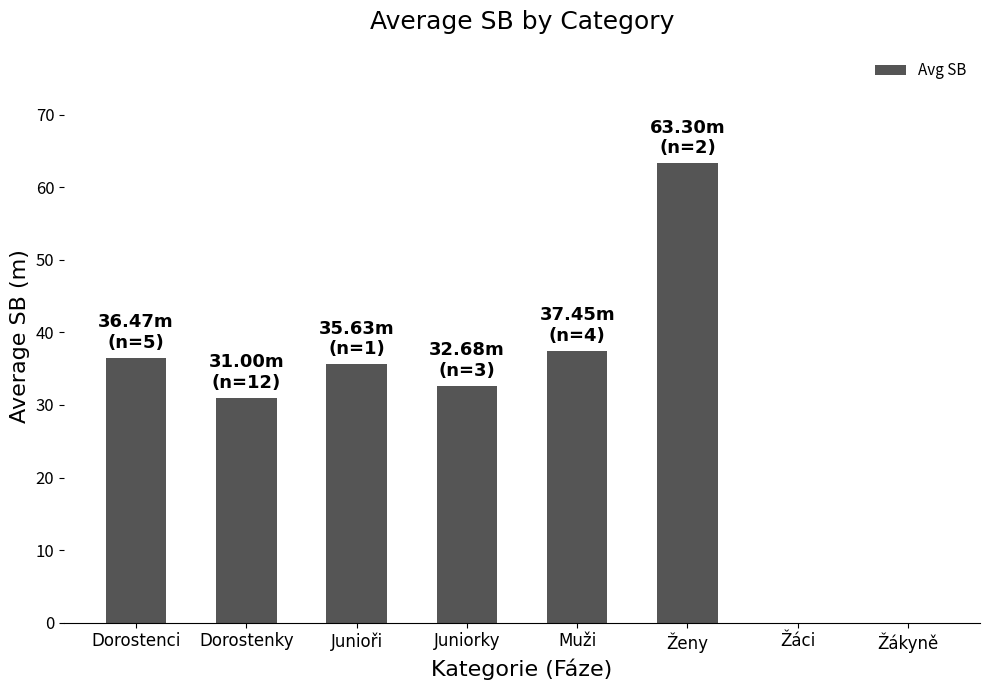

What is the approximate value at Dorostenci?

36.5